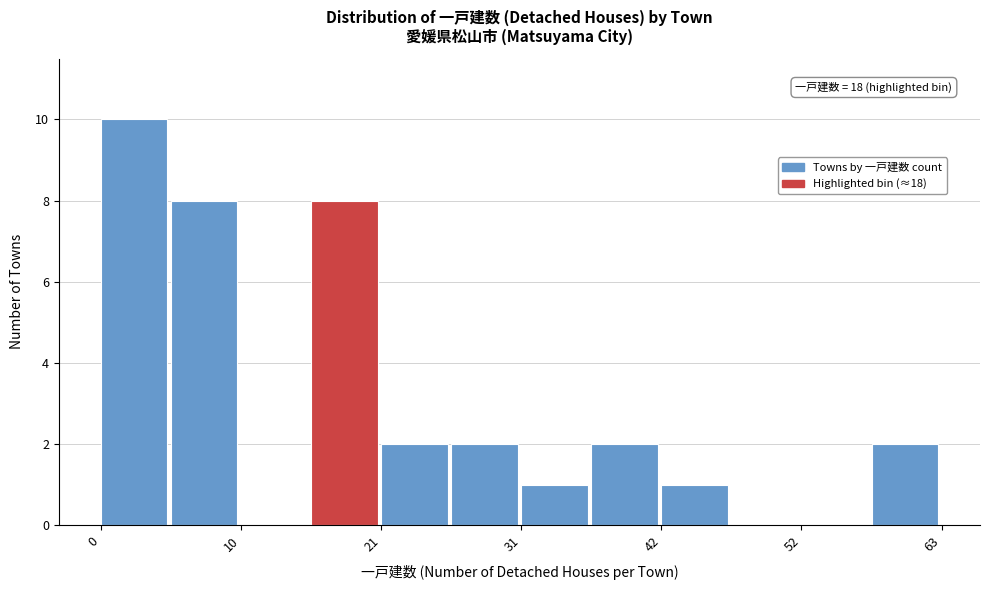

Around what value on the x-axis is the tallest bar? Give the approximate position of its centre, as read against the axis.

2